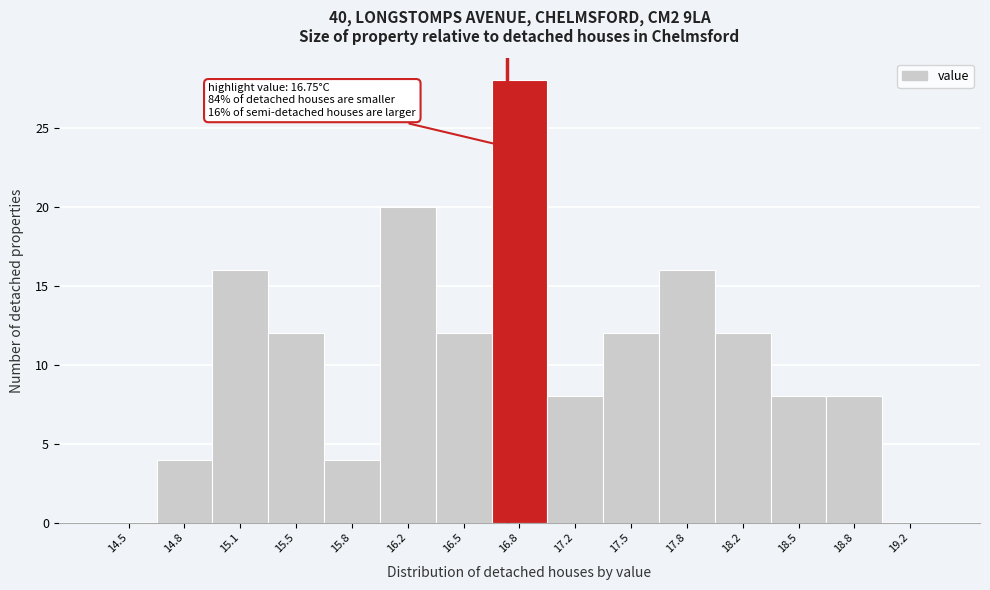

Over which range of the x-axis is the bar tallest?

16.65 to 17.00